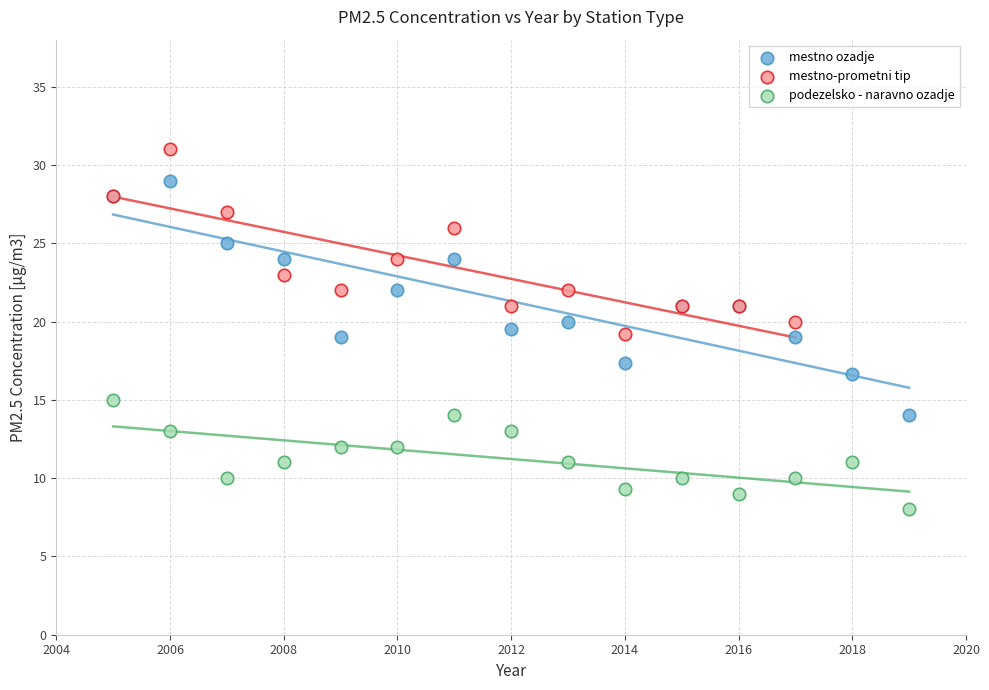

Which series contains the highest Y value?

mestno-prometni tip